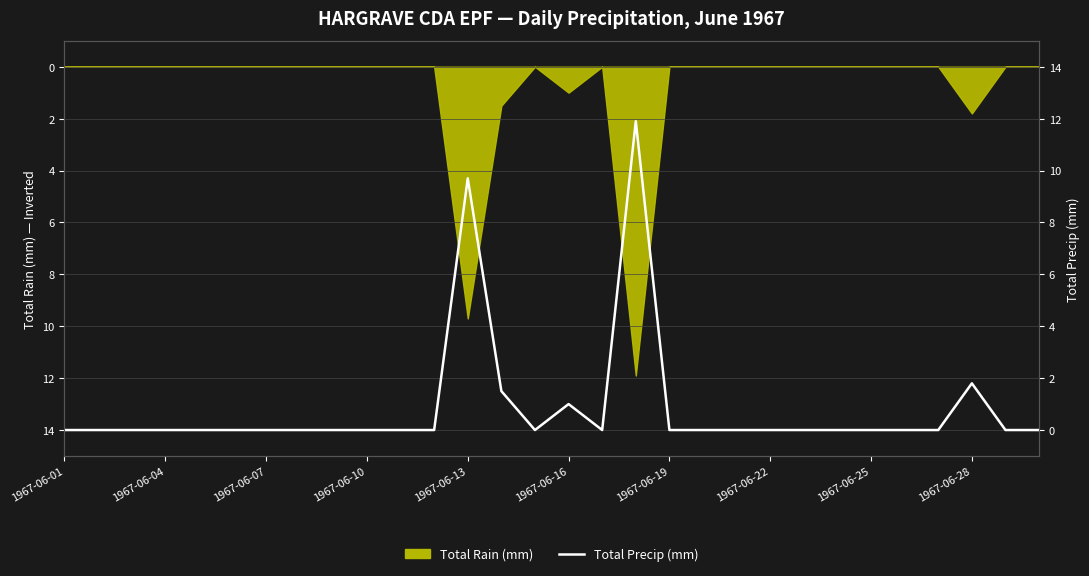

The chart shows a value of 0.0 at 10. True or false?

True